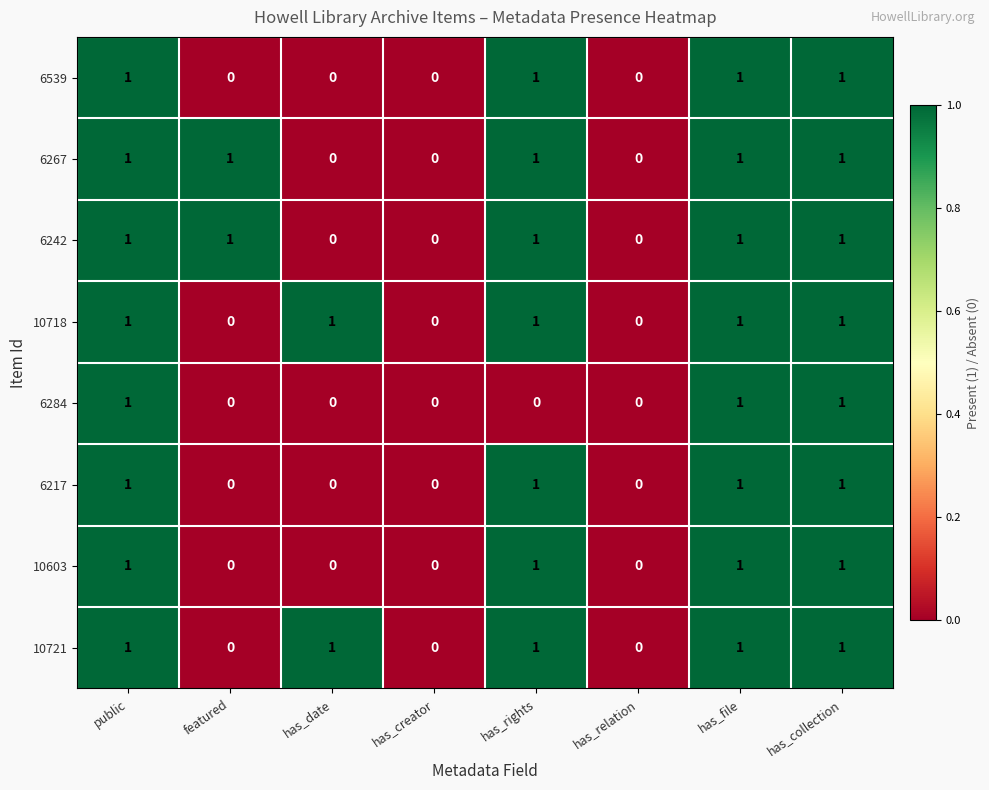

Count the 10718 values in the range 0 to 1.

8